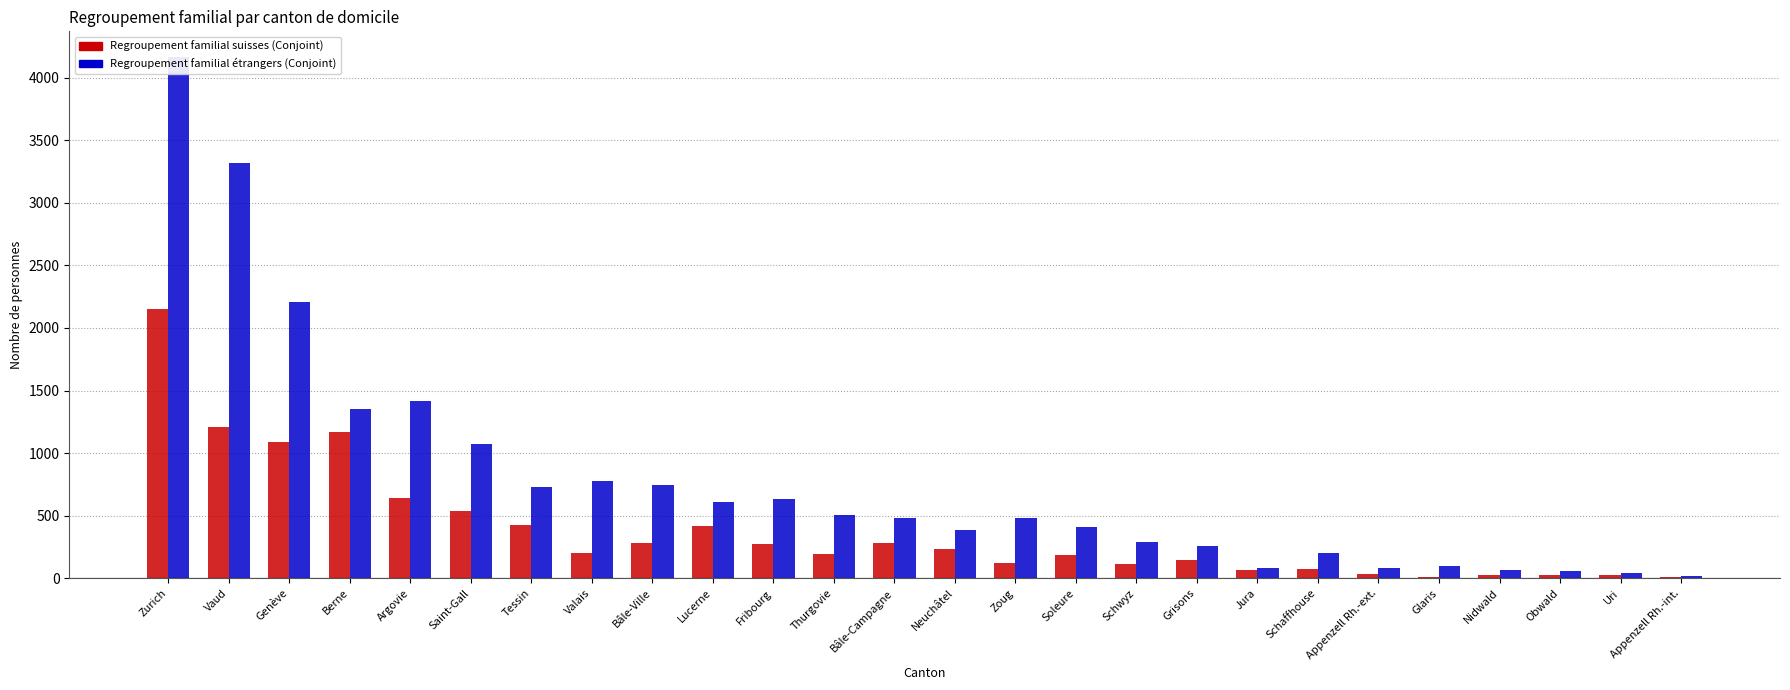

How many bars are there in total?

52